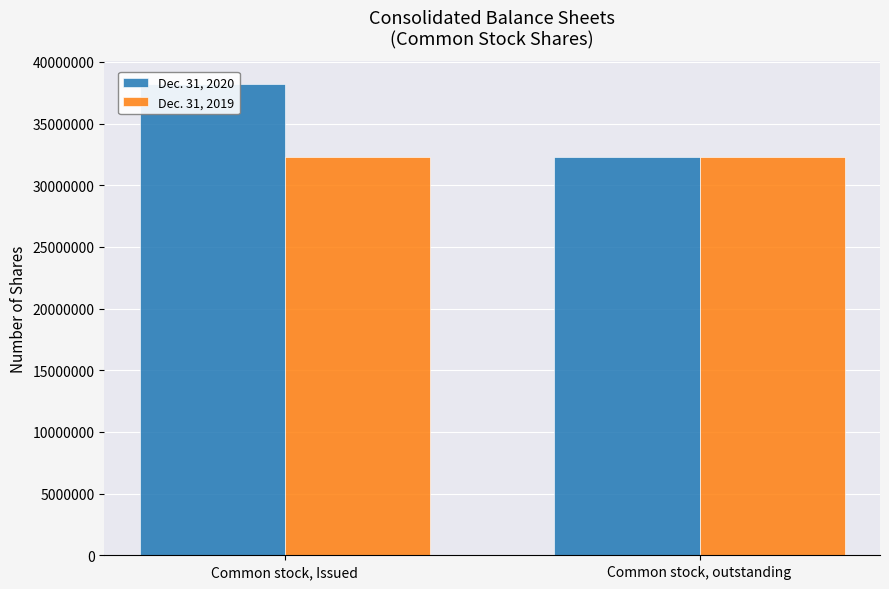

Reading right to left, extract all data points from this chart.

Dec. 31, 2020: 32266814	38183273
Dec. 31, 2019: 32266814	32266814